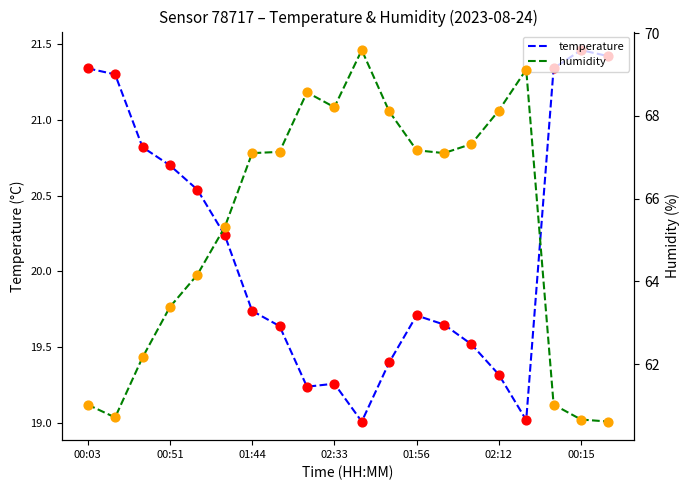

Which series has the largest total across all categories?

humidity